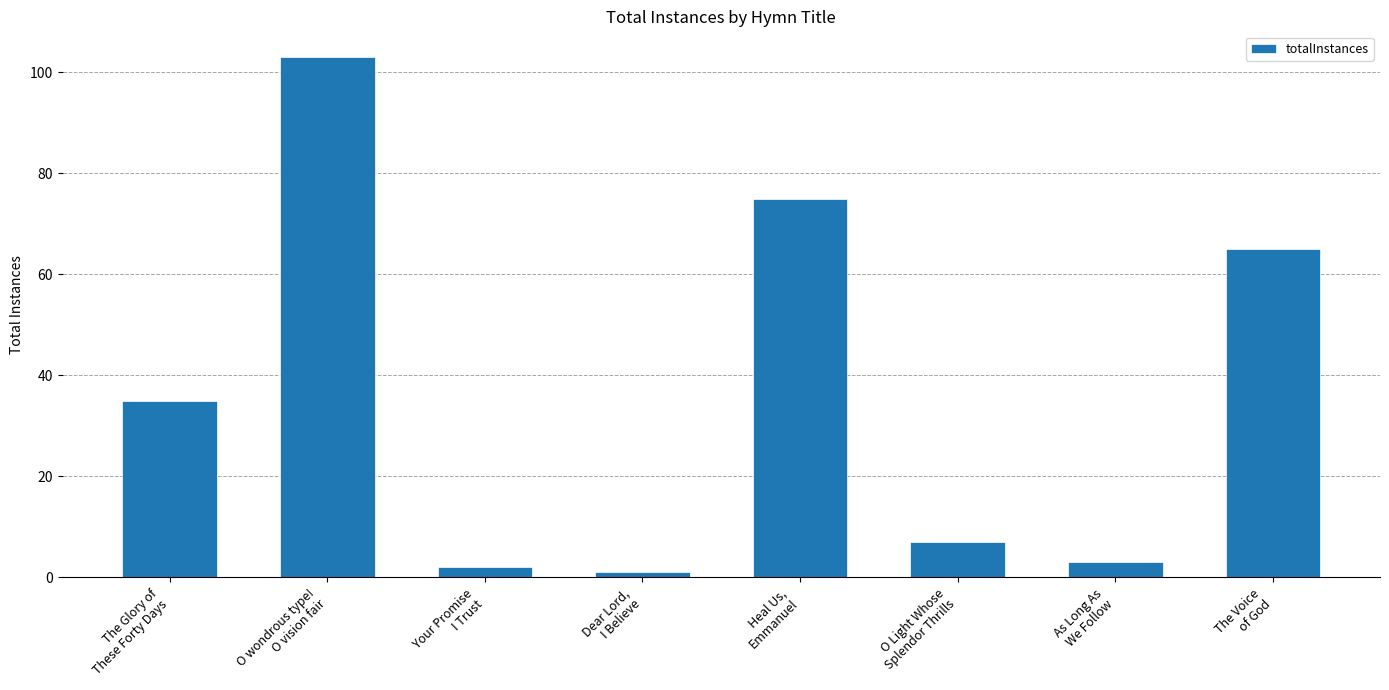

Approximately how many times larger is the value at The Glory of
These Forty Days compared to O Light Whose
Splendor Thrills?

5.0